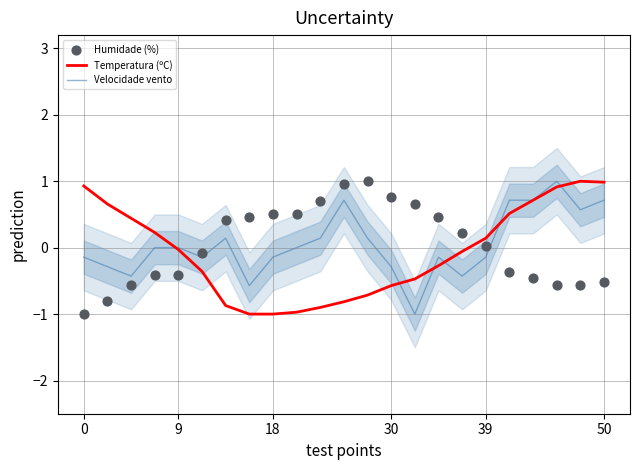

Is it true that Temperatura (ºC) equals 0.1 at 39?

True